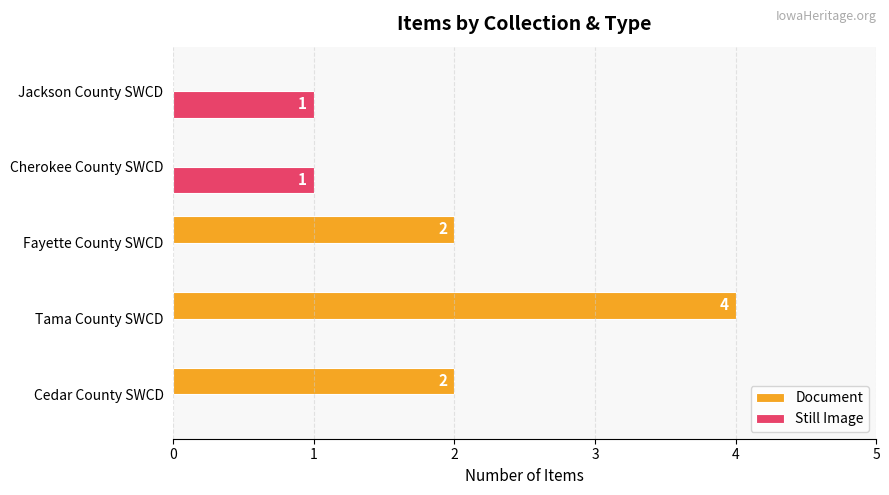

What is the sum of the Document values at Fayette County SWCD and Tama County SWCD?

6